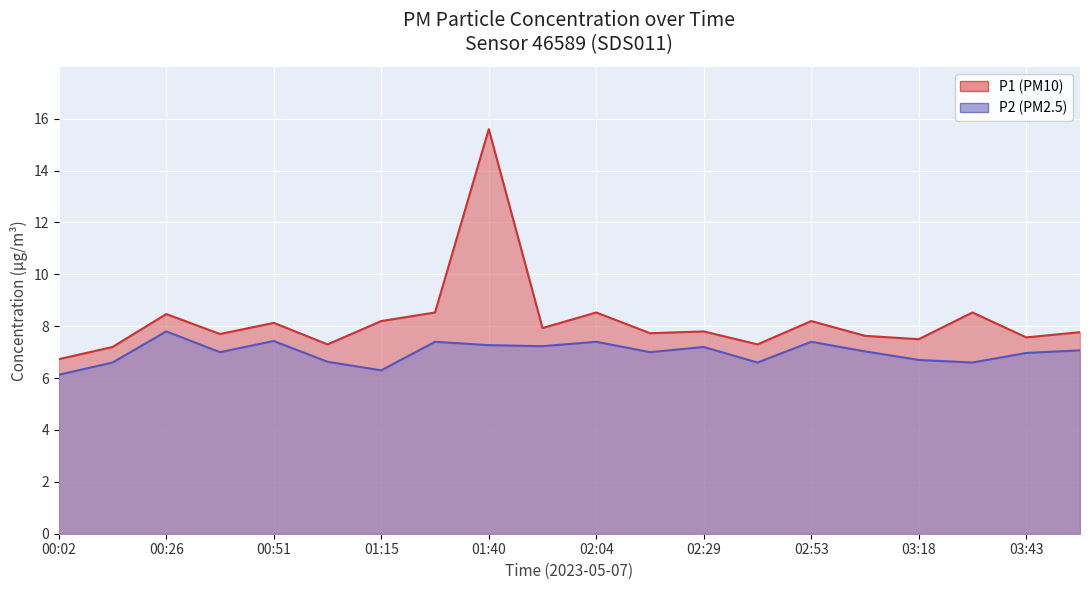

Which category has the highest value across all series?

01:40